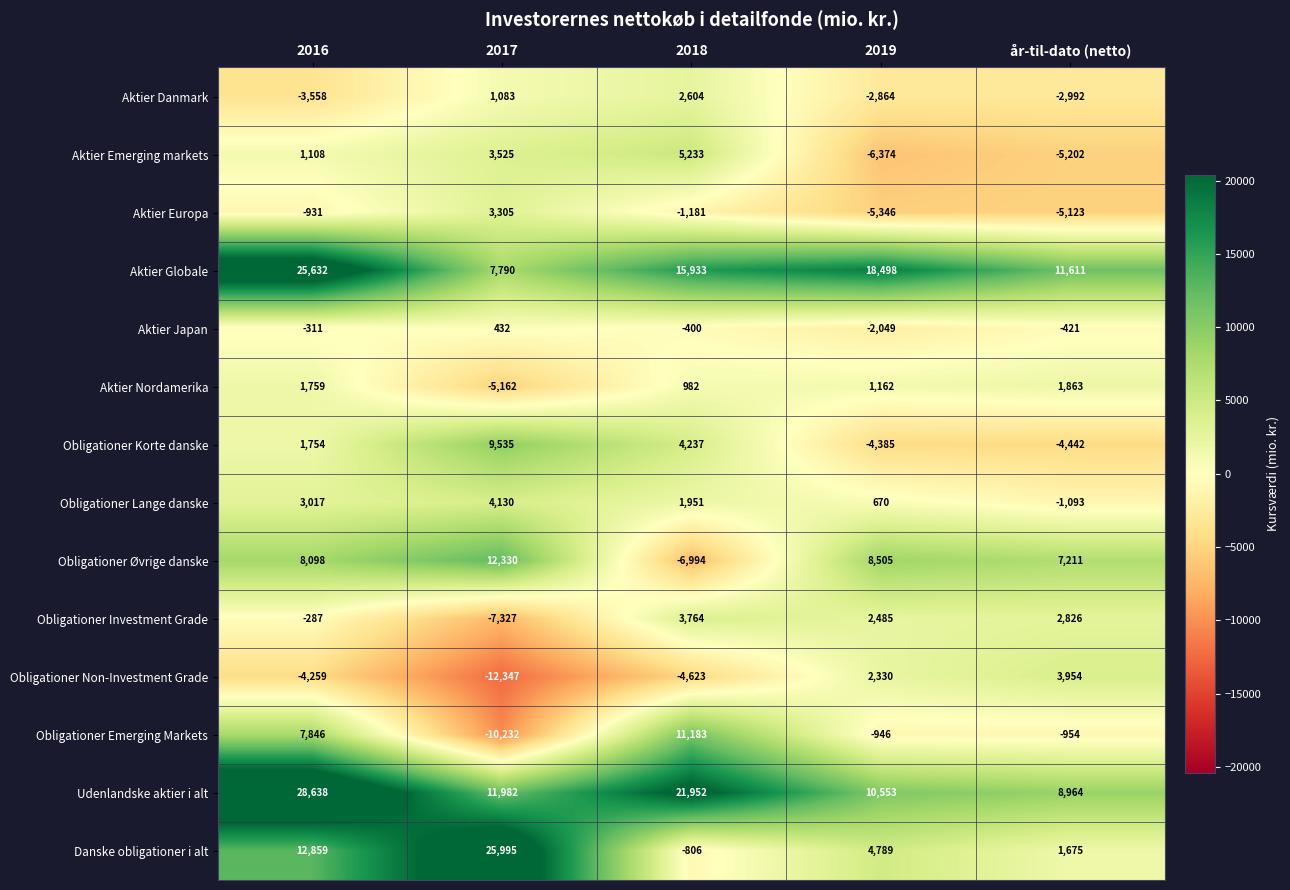

Which series has the largest total across all categories?

Udenlandske aktier i alt